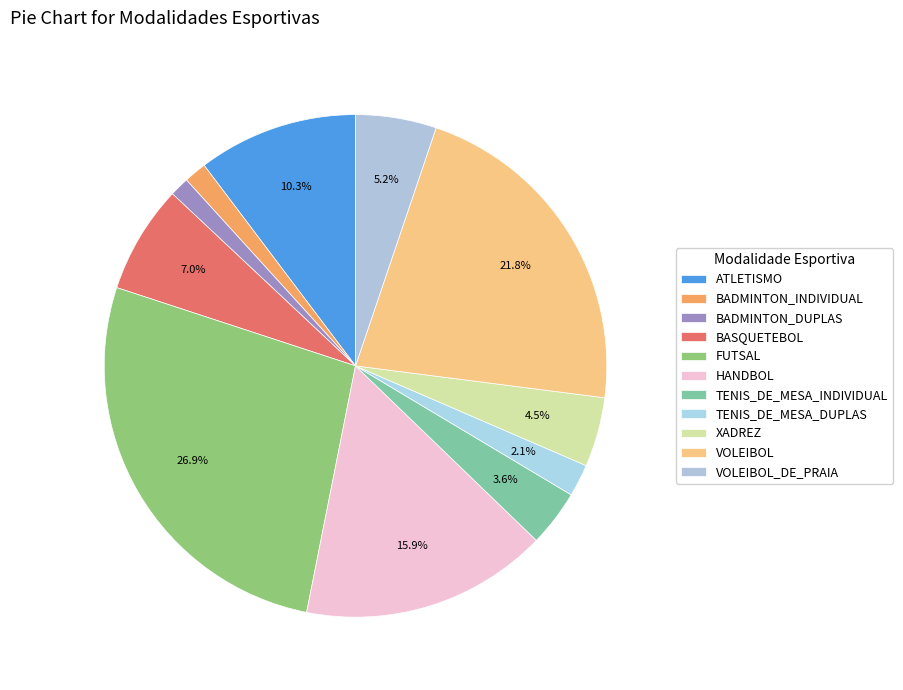

Does TENIS_DE_MESA_DUPLAS represent more than half of the total?

No